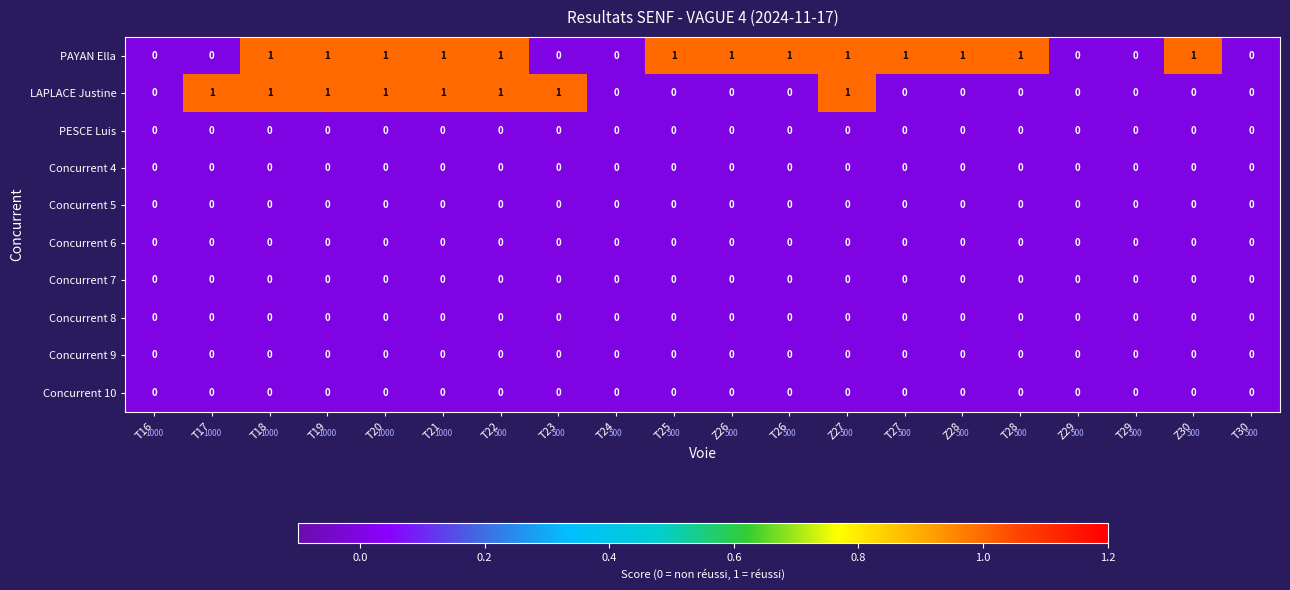

True or false: Concurrent 8 has a value of 0 at T23.

True